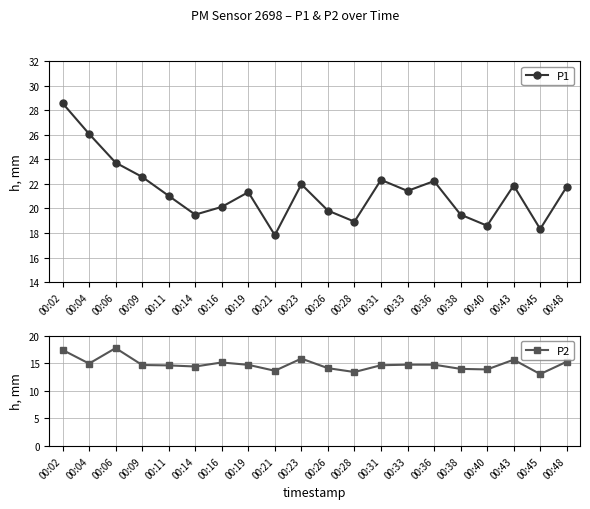

How many lines are shown in the chart?

2